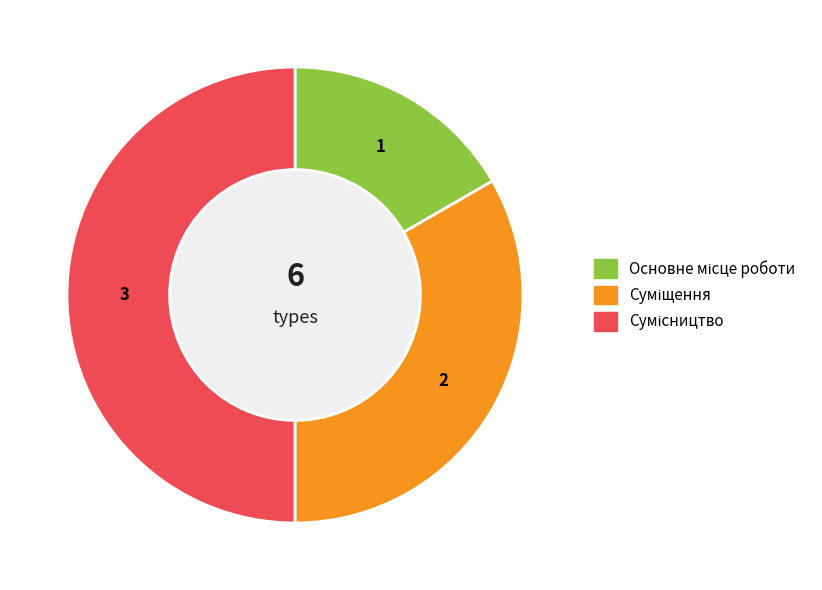

What is the smallest slice in the pie chart?

Основне місце роботи